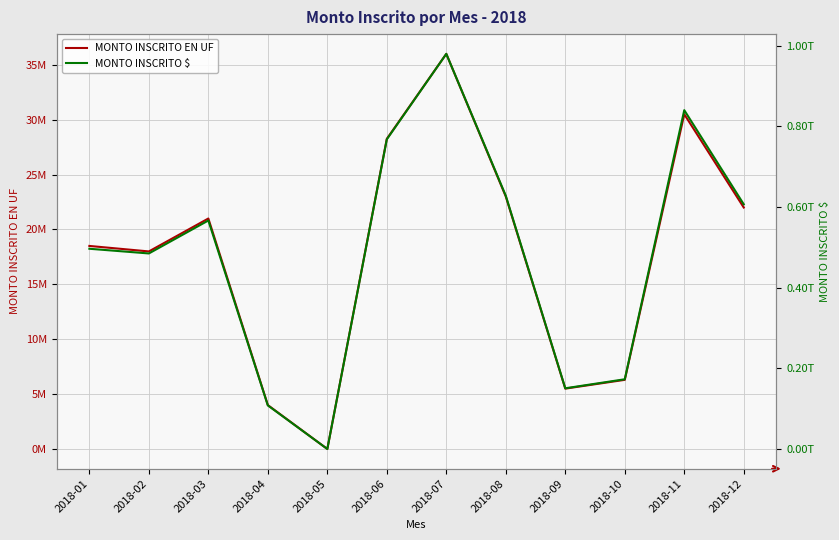

At which label is MONTO INSCRITO $ closest to 489644640000?

2018-02